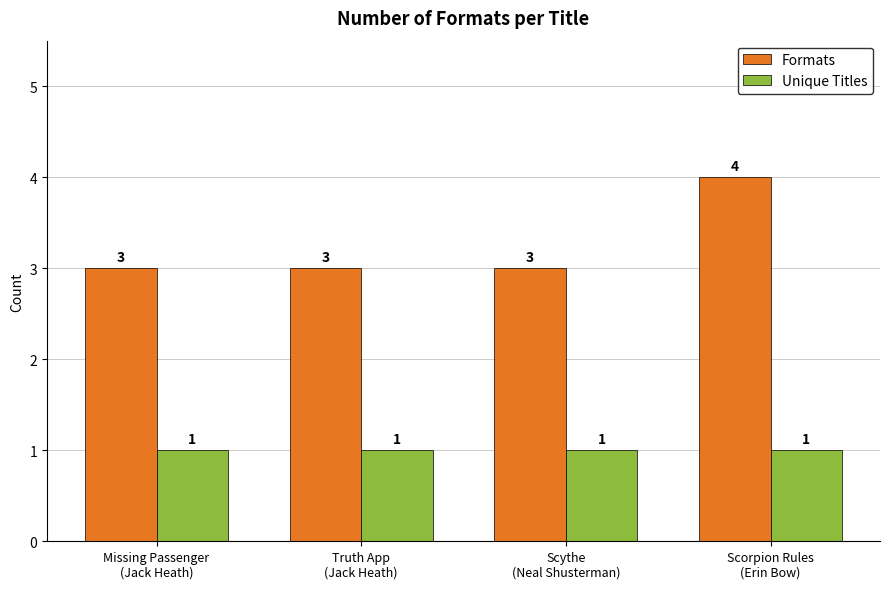

How many categories are shown in the chart?

4